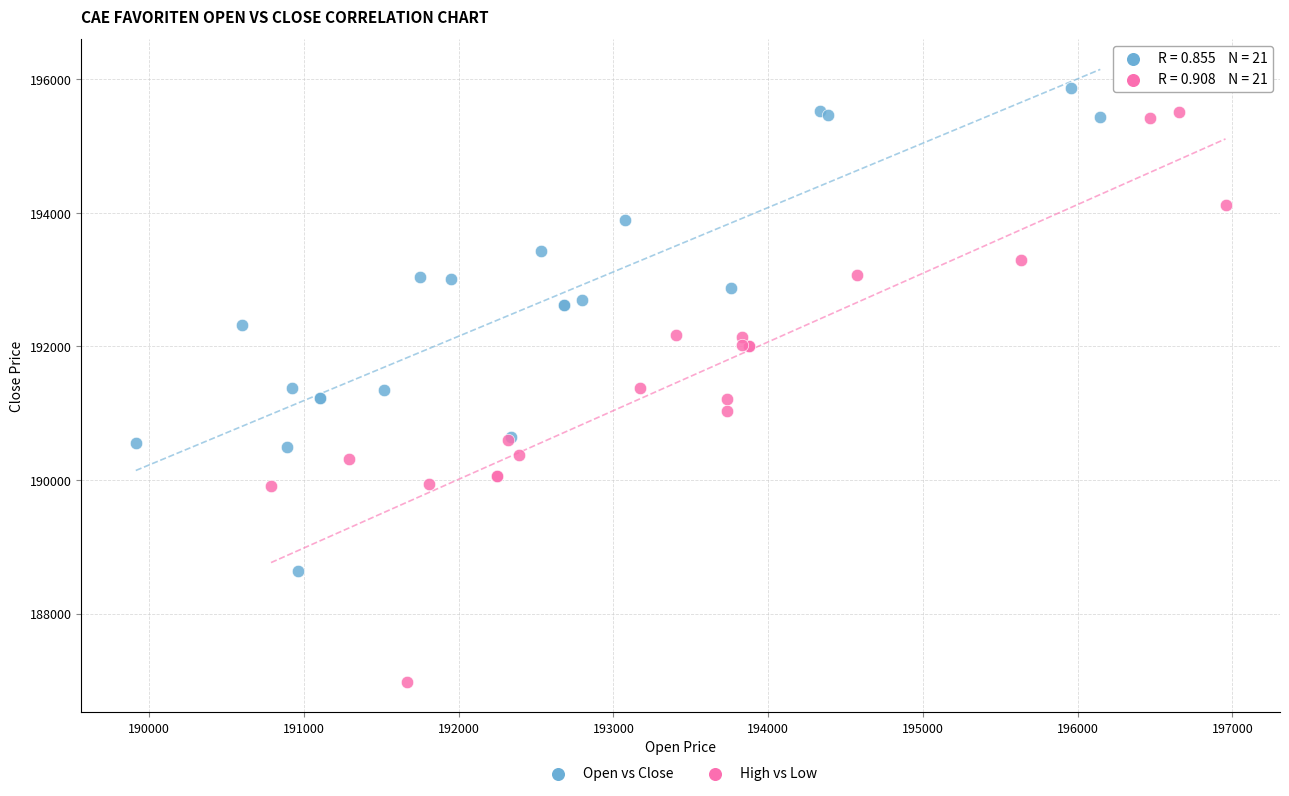

Which series has the widest spread of Y values?

High vs Low